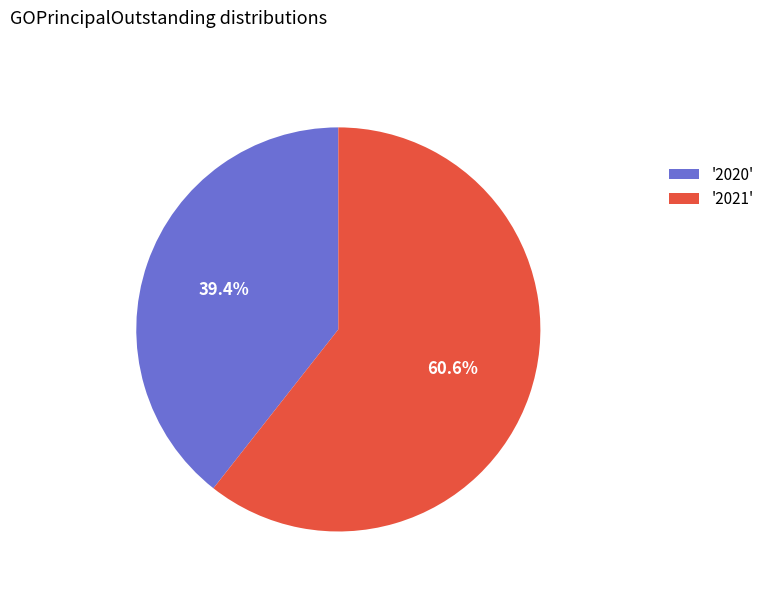

Between '2020' and '2021', which is larger?

'2021'